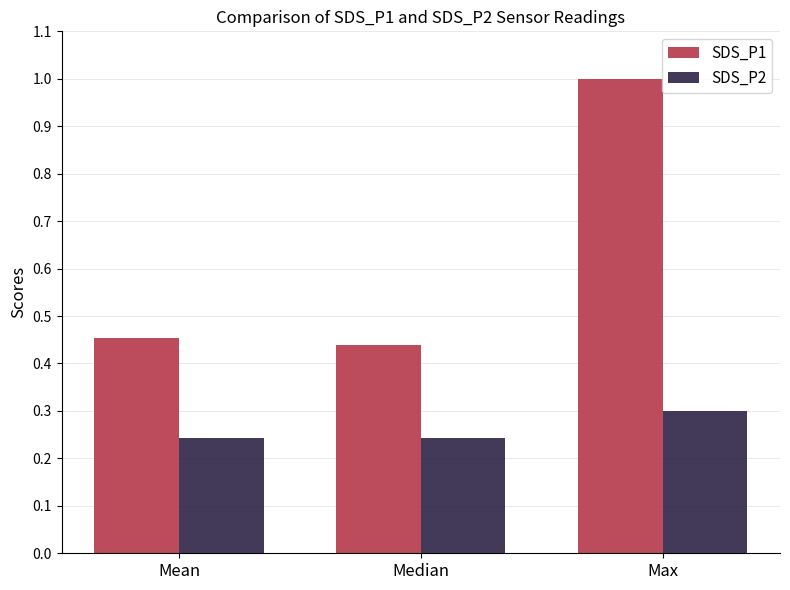

What is the maximum value shown in the chart?

1.0